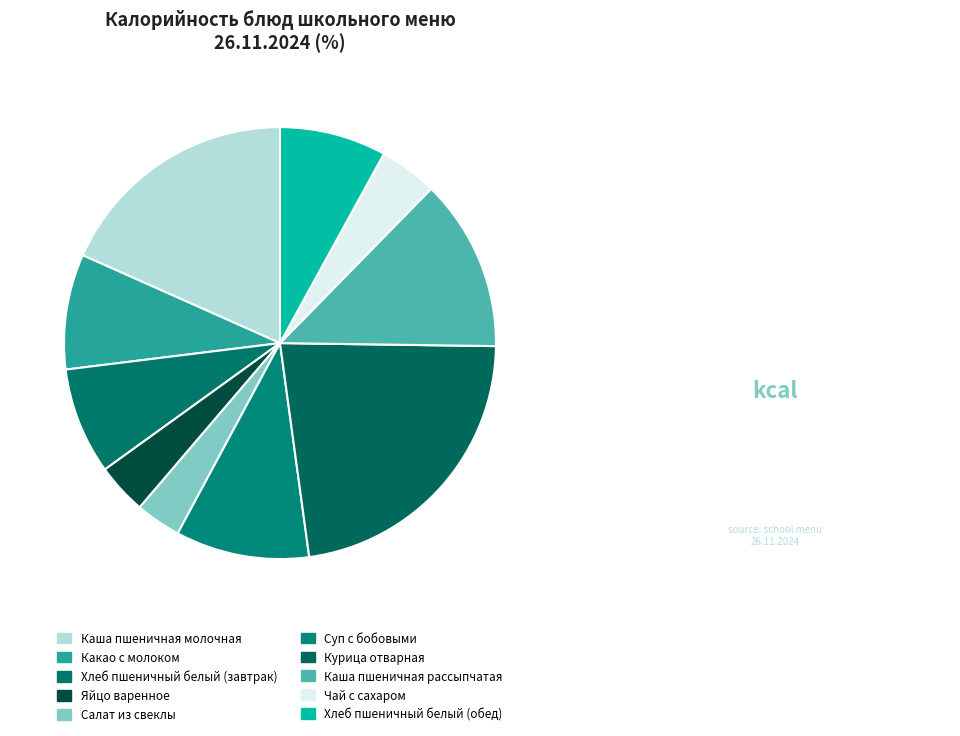

Is it true that Суп с бобовыми is 20% of the pie?

False